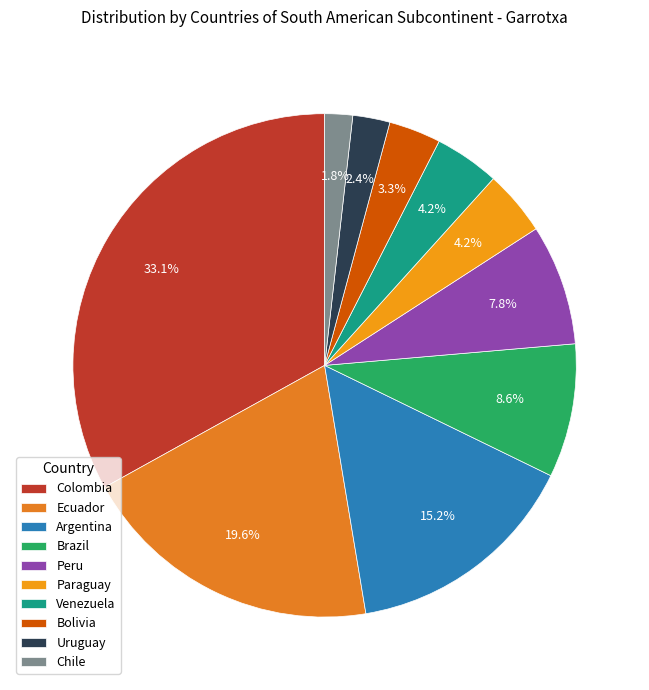

How many slices are in this pie chart?

10